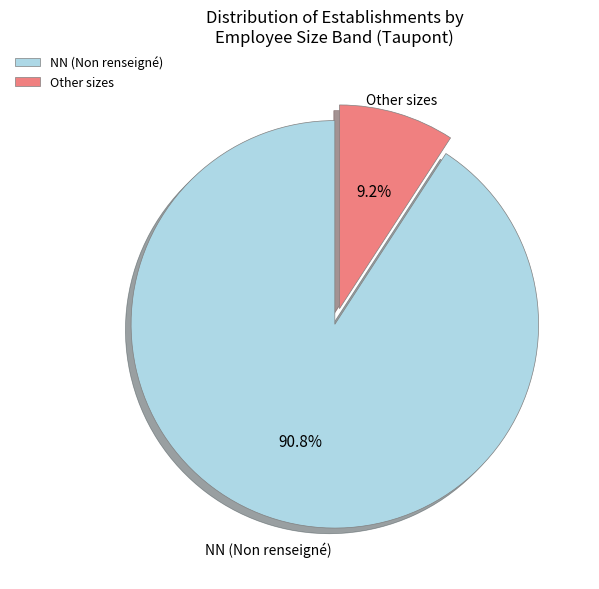

Rank the categories by value from highest to lowest.

NN (Non renseigné), Other sizes